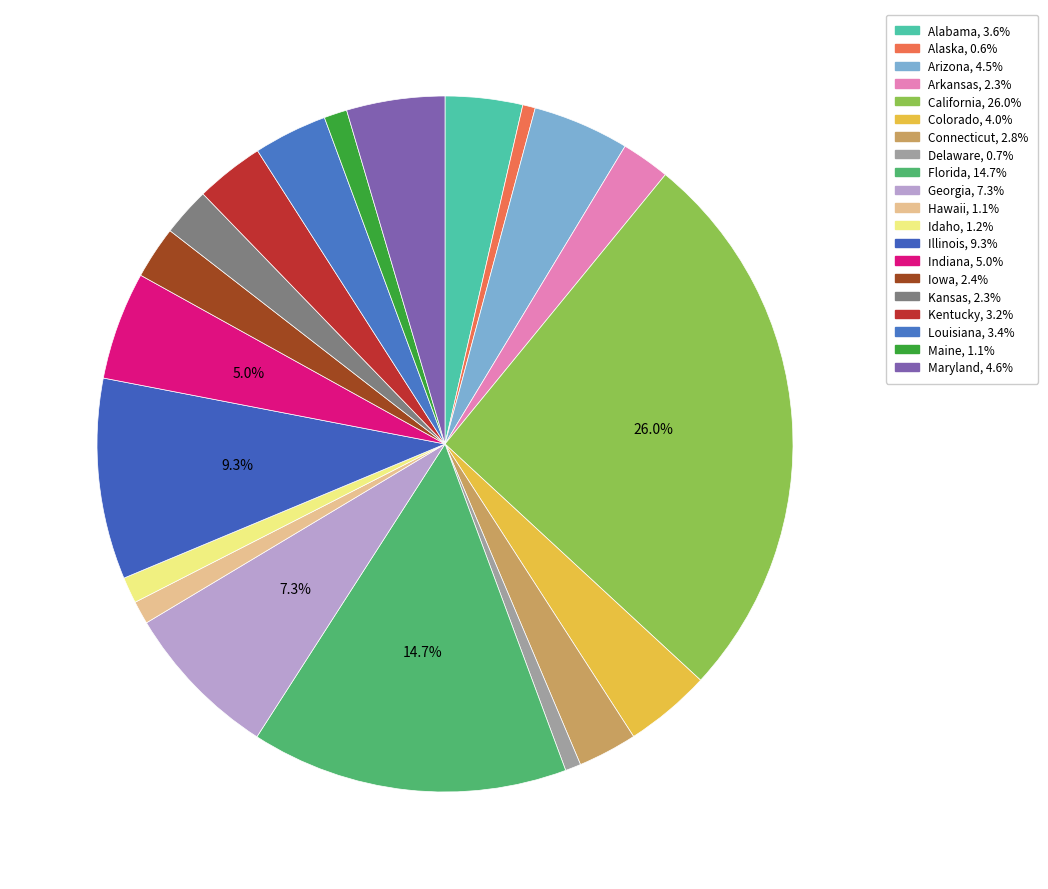

How many segments does this pie chart have?

20